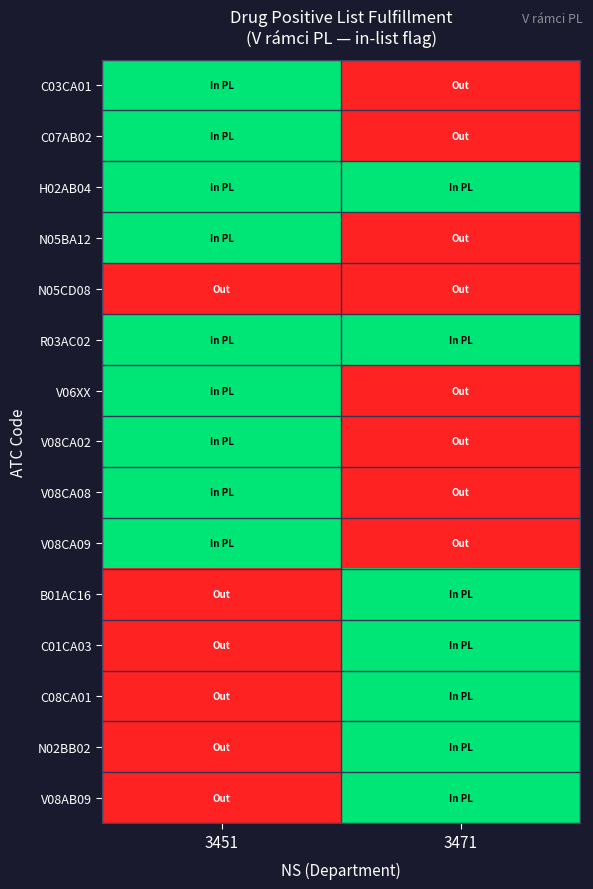

What is the difference between the highest and lowest values at 3471?

1